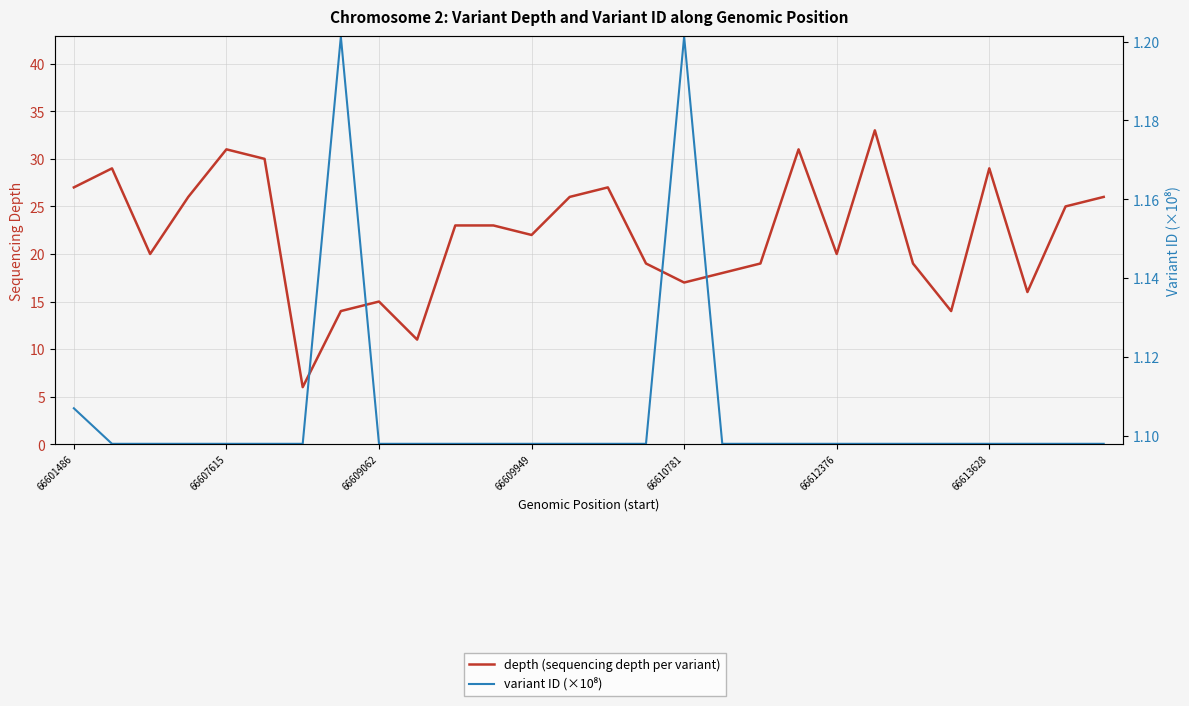

What is the value of the variant ID (×10⁸) point at the 19th from the left?

1.1